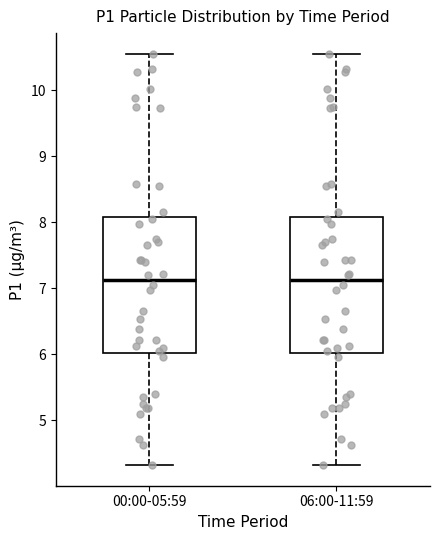

Reading left to right, transcribe this box plot: for each box, give where its median line is, the range the box spans, and where its two whiskers end, as read against the y-axis. The values are not printed on the chart, so give them approximately, as read against the axis.

00:00-05:59: median 7.1, box 6.0 to 8.1, whiskers 4.3 to 10.6
06:00-11:59: median 7.1, box 6.0 to 8.1, whiskers 4.3 to 10.6